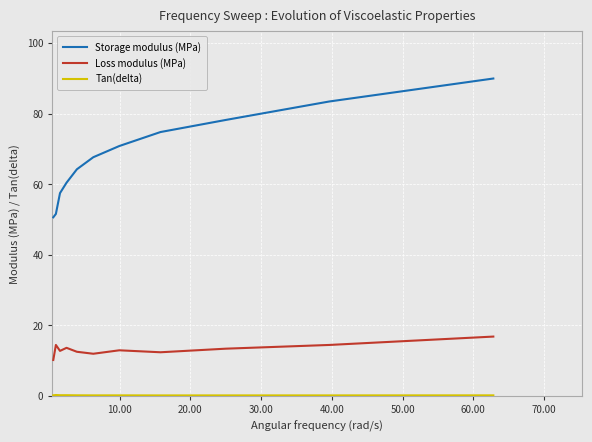

What is the difference between the maximum and minimum values in the Loss modulus (MPa) series?

6.6